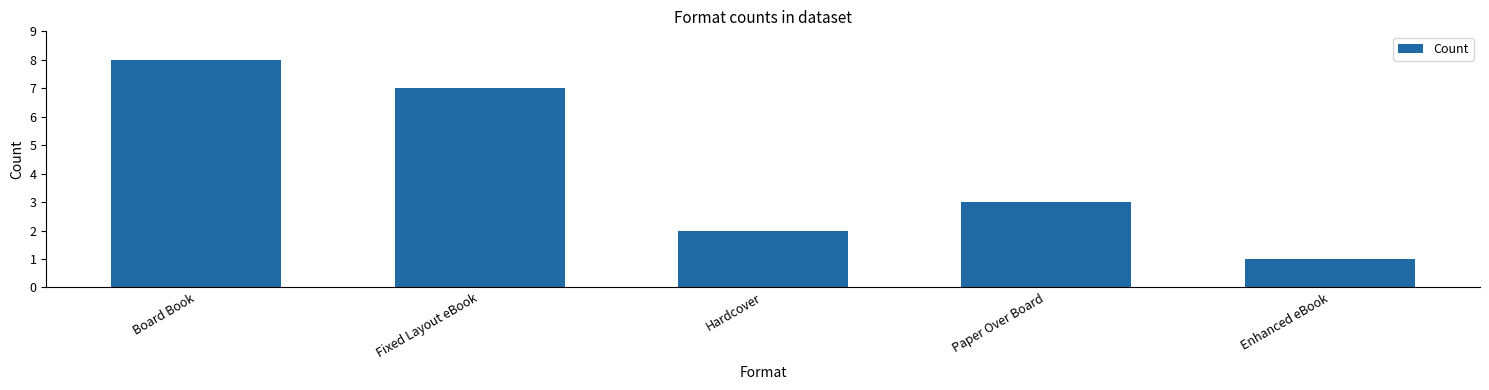

Count the number of categories in the chart.

5